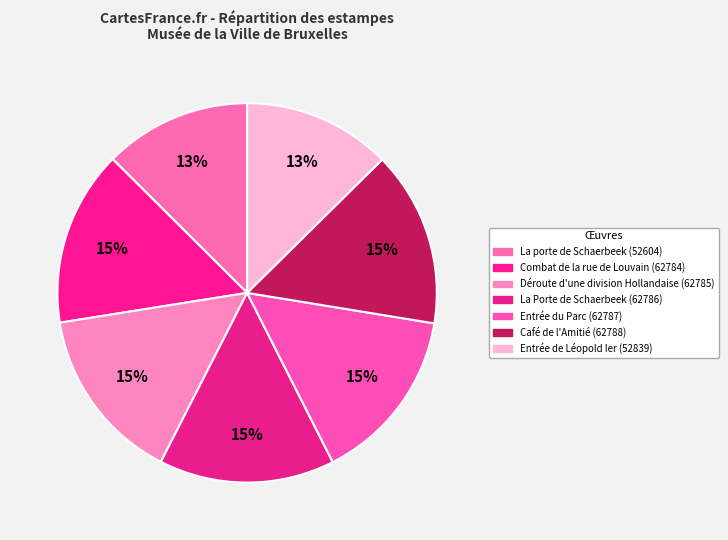

Is there a majority slice in this chart?

No